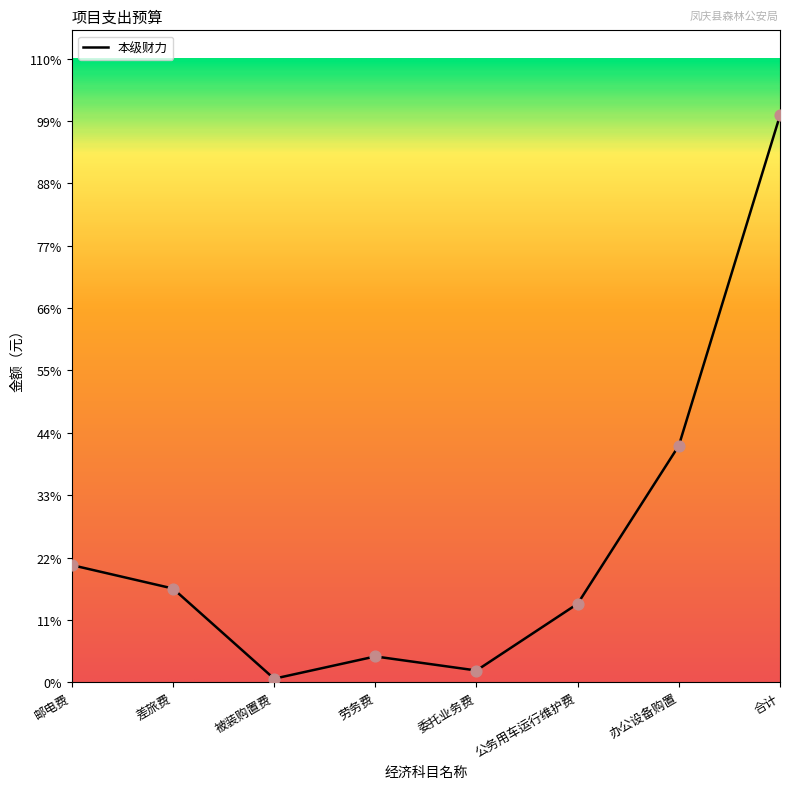

Between 被装购置费 and 差旅费, which is larger?

差旅费